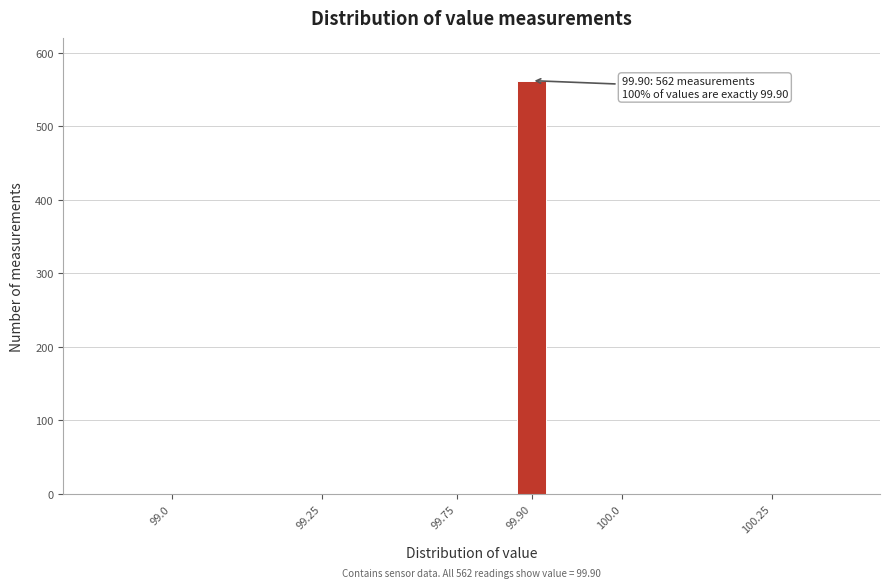

Reading left to right, transcribe all the data shown in this chart.

99.0=0	99.25=0	99.75=0	99.90=562	100.0=0	100.25=0